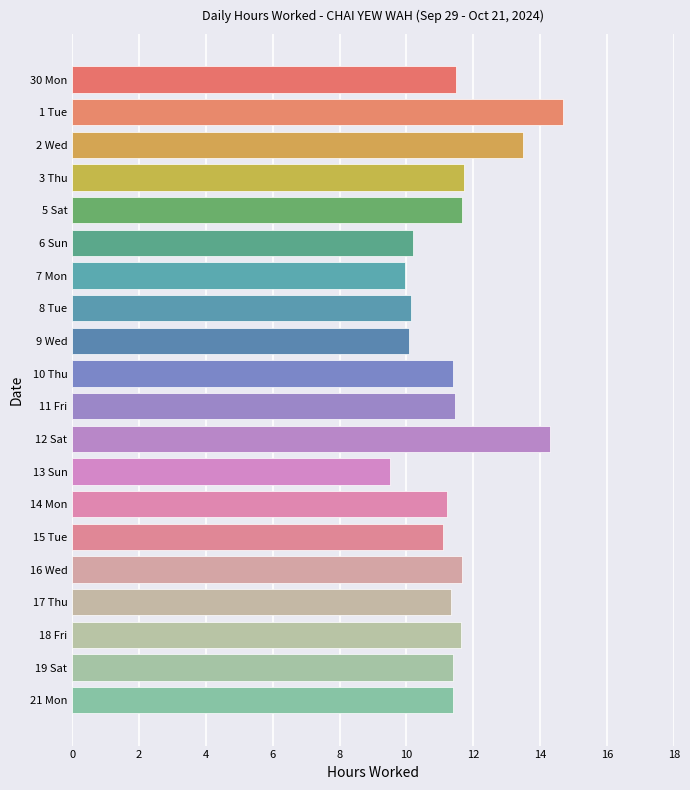

How many values are below 11?

5